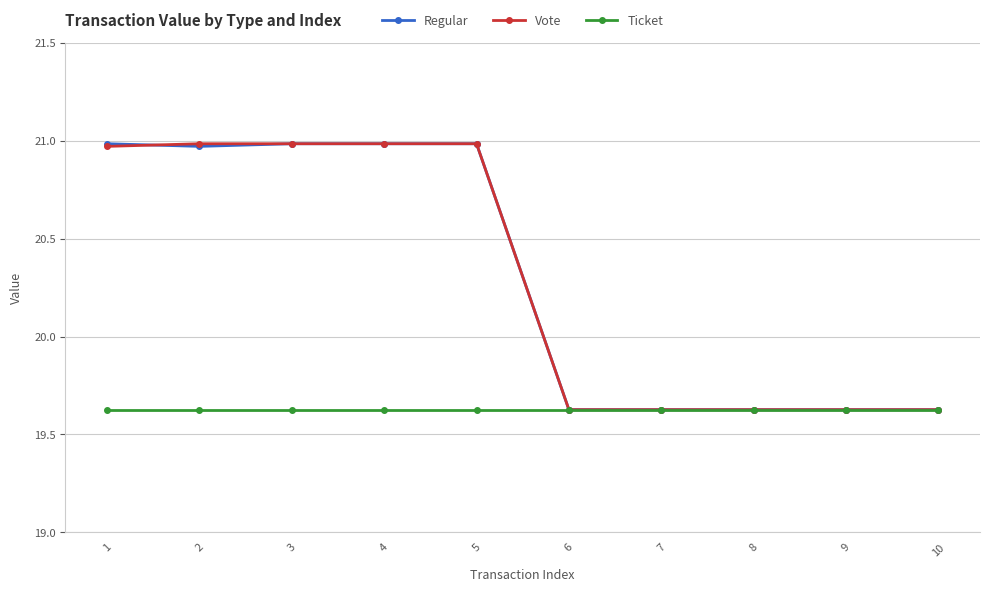

What is the total value across all series at 10?

58.9